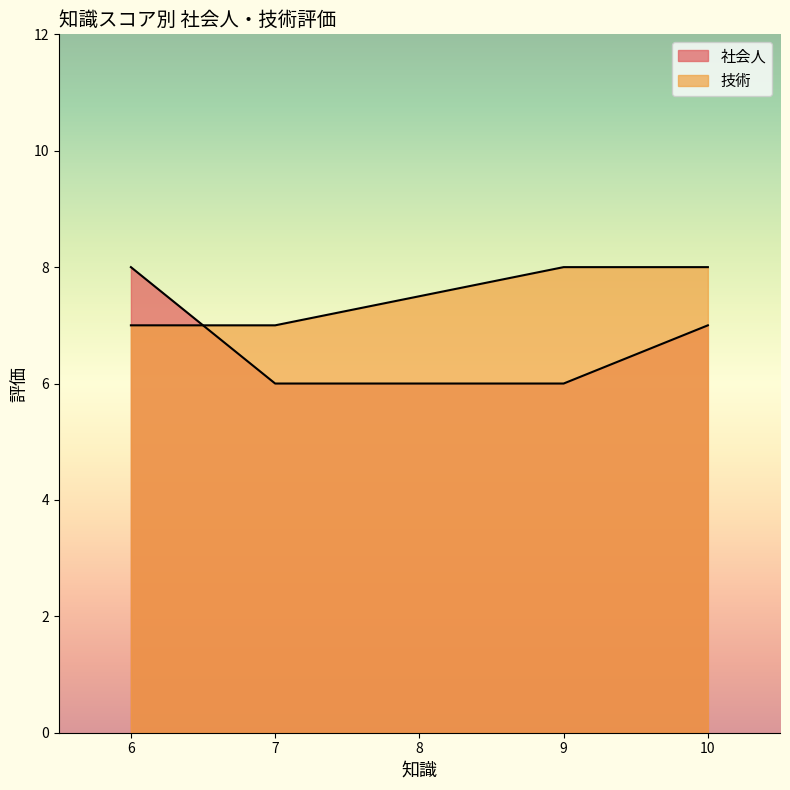

List the series in order of their overall mean, highest first.

技術, 社会人